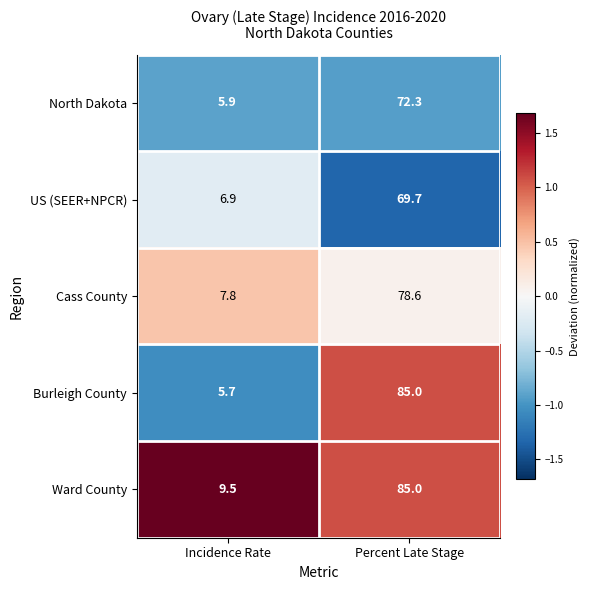

At which label is Cass County closest to 43?

Incidence Rate